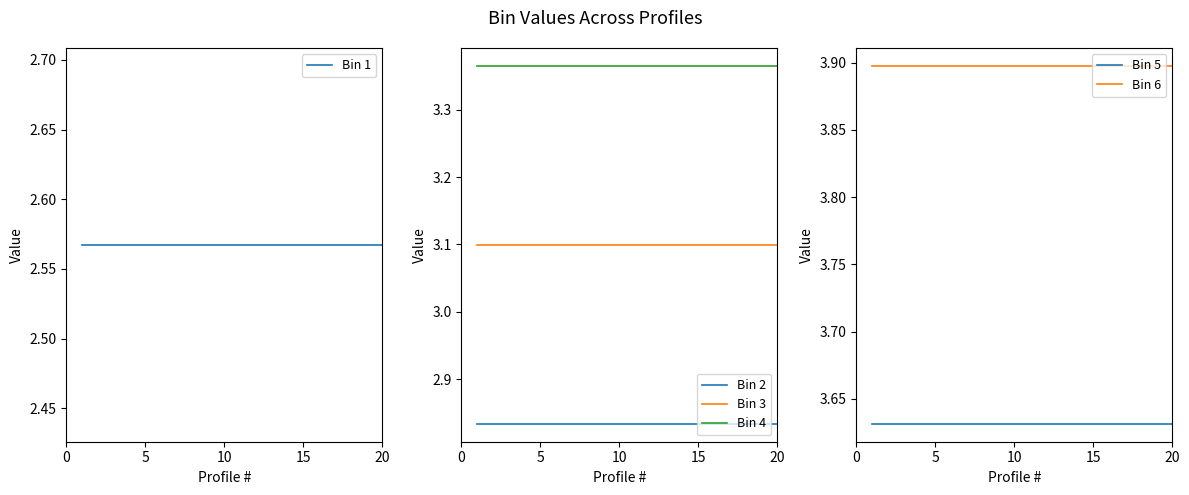

True or false: Bin 4 and Bin 3 cross at least once.

False